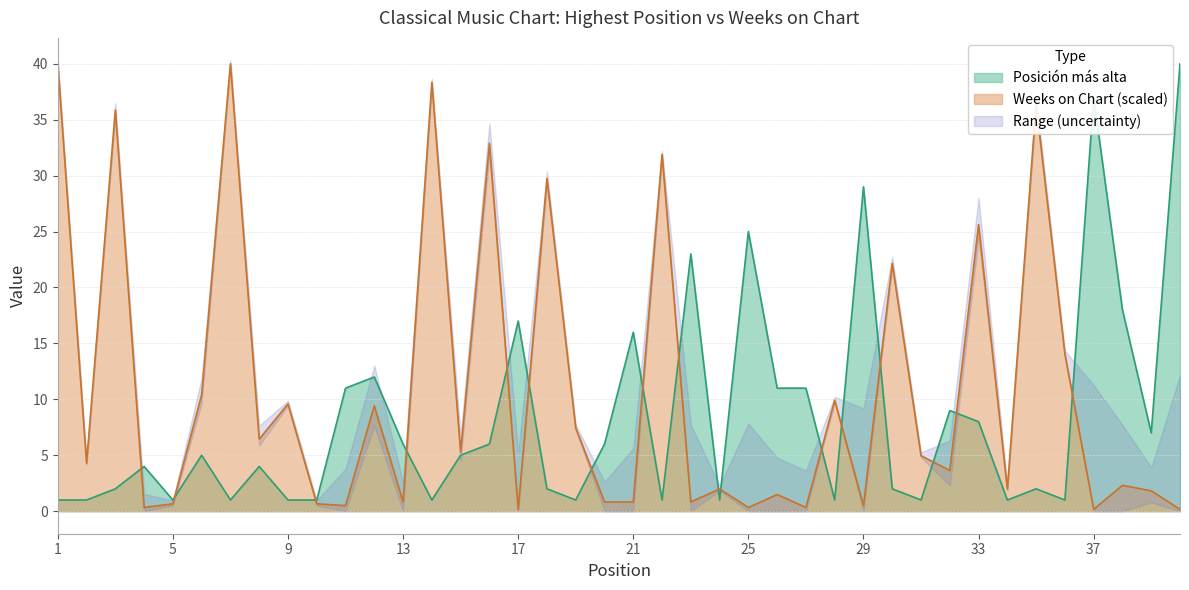

Where do Weeks on Chart and Posición más alta first cross each other?

3 and 4